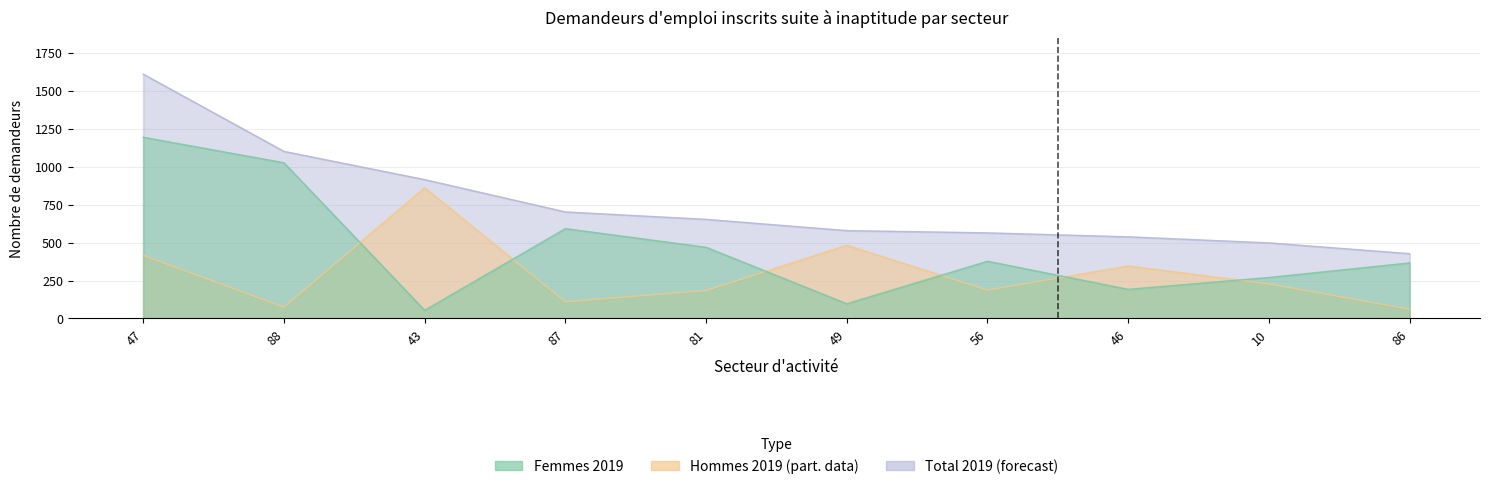

The Femmes 2019 series shows 82 at 43. True or false?

False